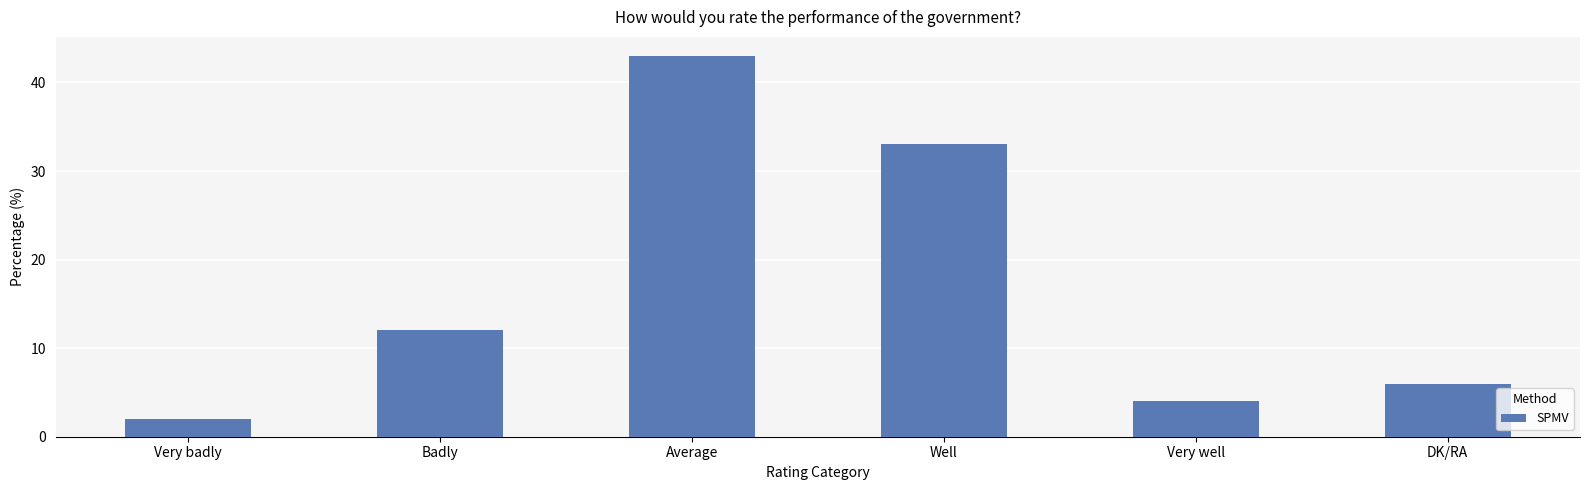

What is the smallest value displayed?

2